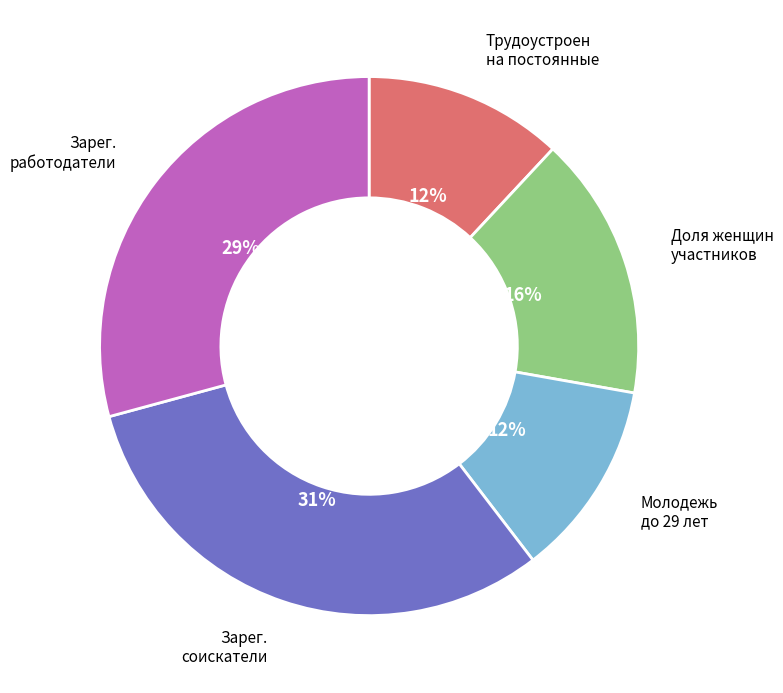

Count the number of slices in the pie.

5